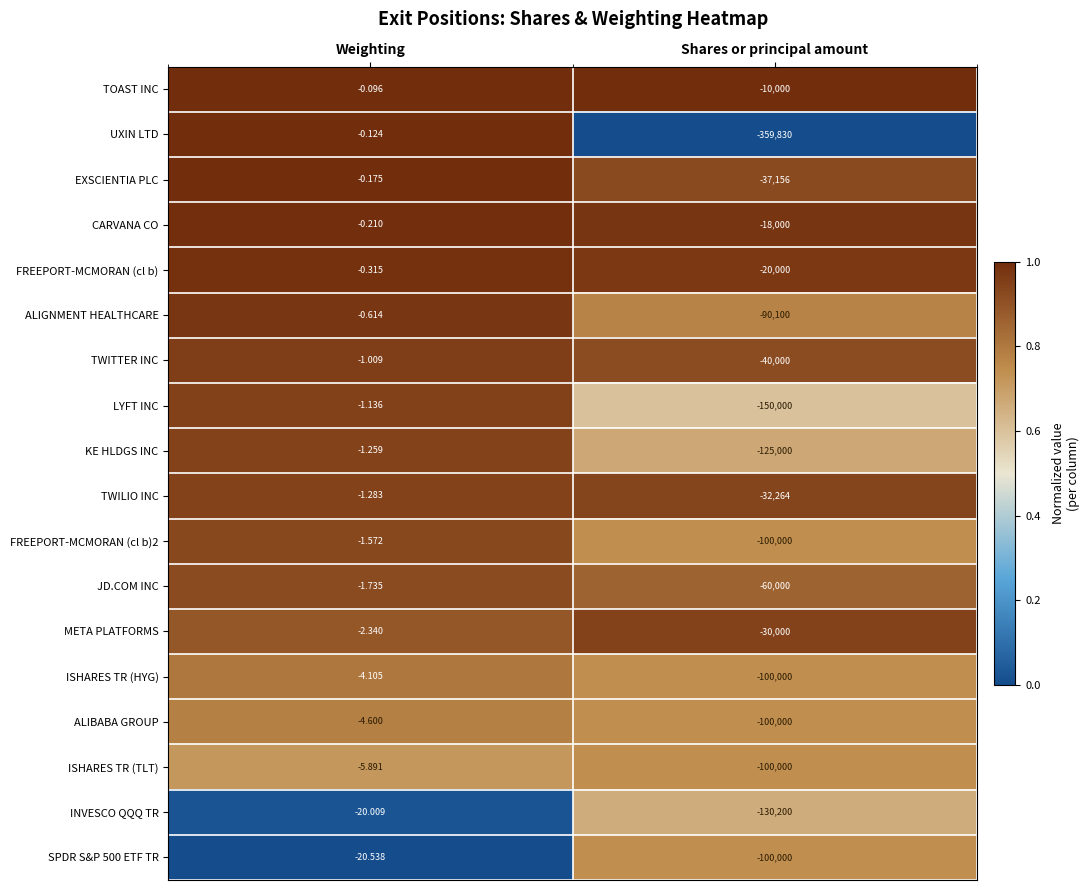

At which category is the sum across all series the highest?

Weighting